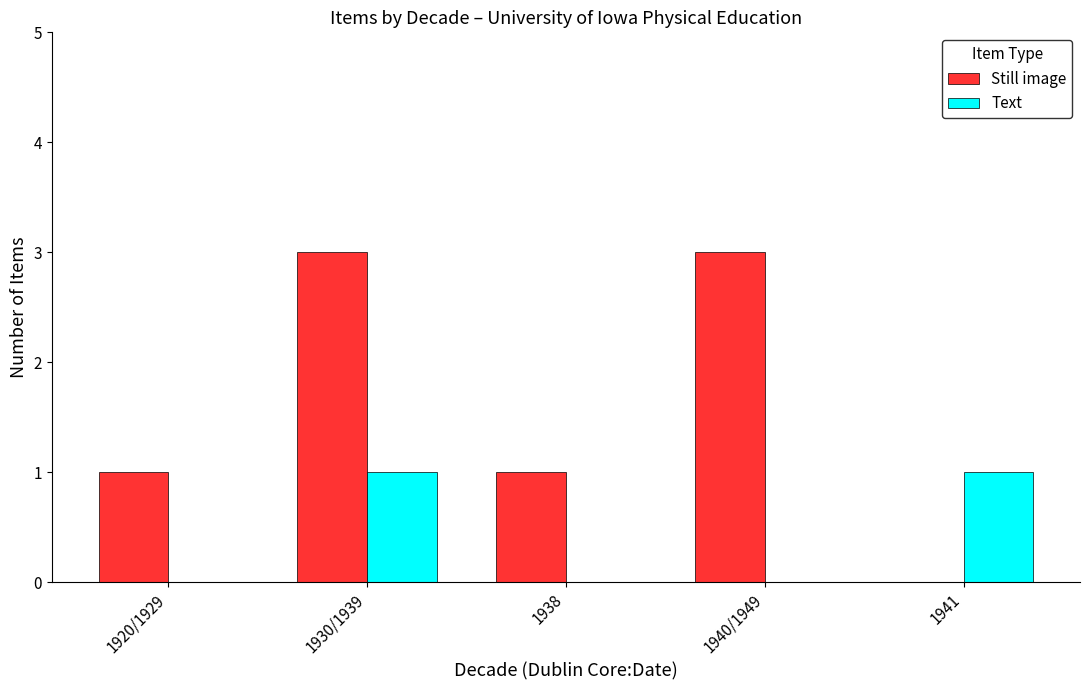

What is the sum of the Still image values at 1940/1949 and 1930/1939?

6